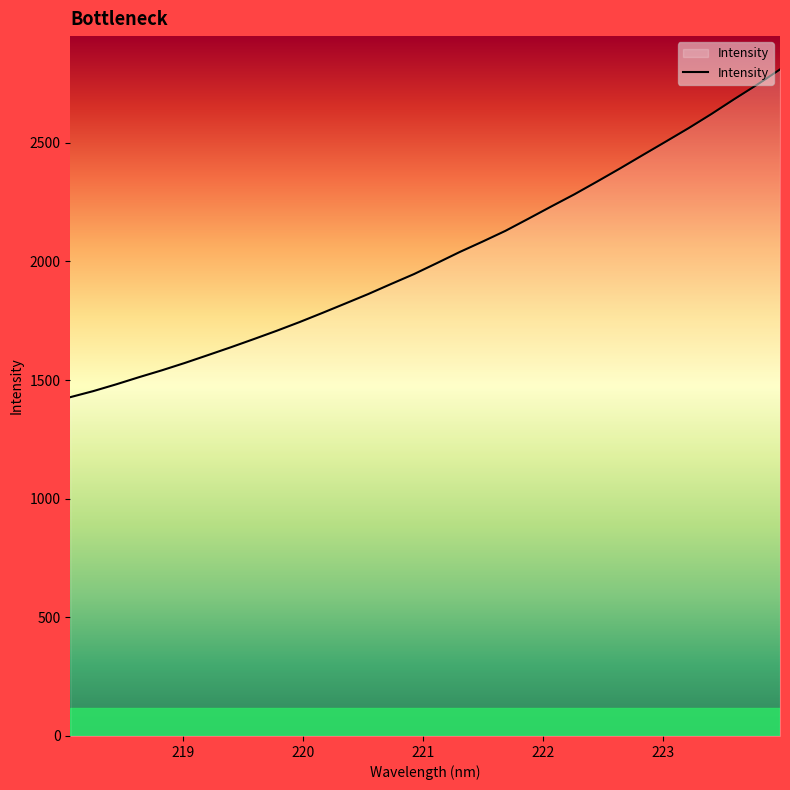

What is the maximum value shown in the chart?

2809.5